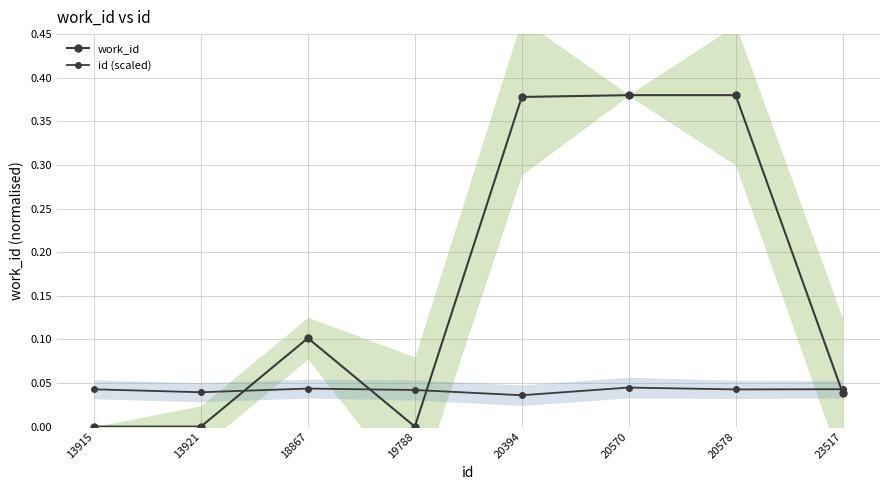

How many categories are shown in the chart?

8